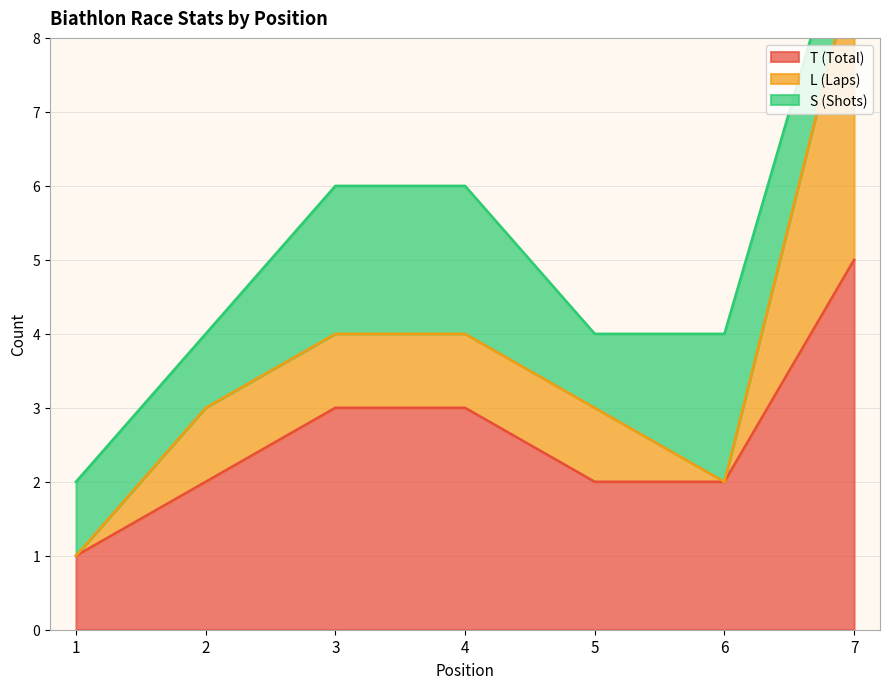

Count the L (Laps) values in the range 2 to 4.

5